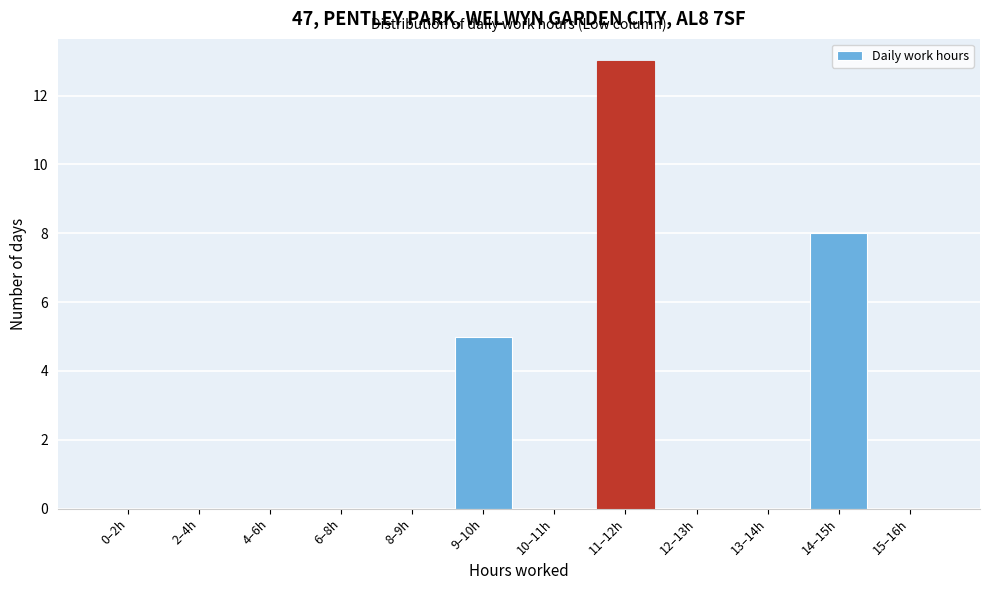

Reading left to right, extract all data points from this chart.

0–2h=0	2–4h=0	4–6h=0	6–8h=0	8–9h=0	9–10h=5	10–11h=0	11–12h=13	12–13h=0	13–14h=0	14–15h=8	15–16h=0